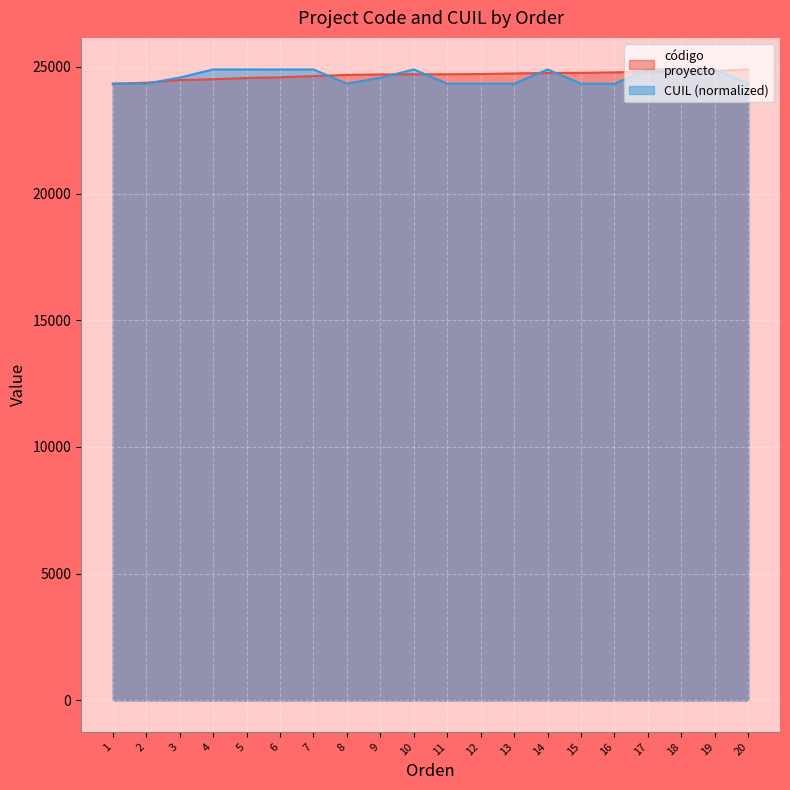

How many distinct data groups are displayed?

2